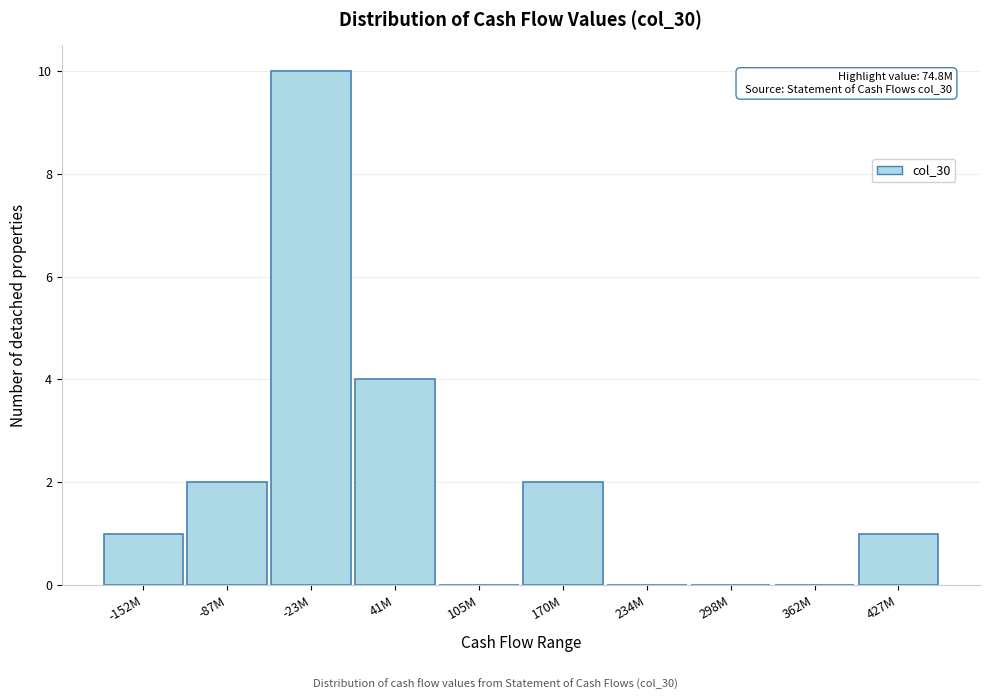

Reading left to right, extract all data points from this chart.

-152M=1	-87M=2	-23M=10	41M=4	105M=0	170M=2	234M=0	298M=0	362M=0	427M=1